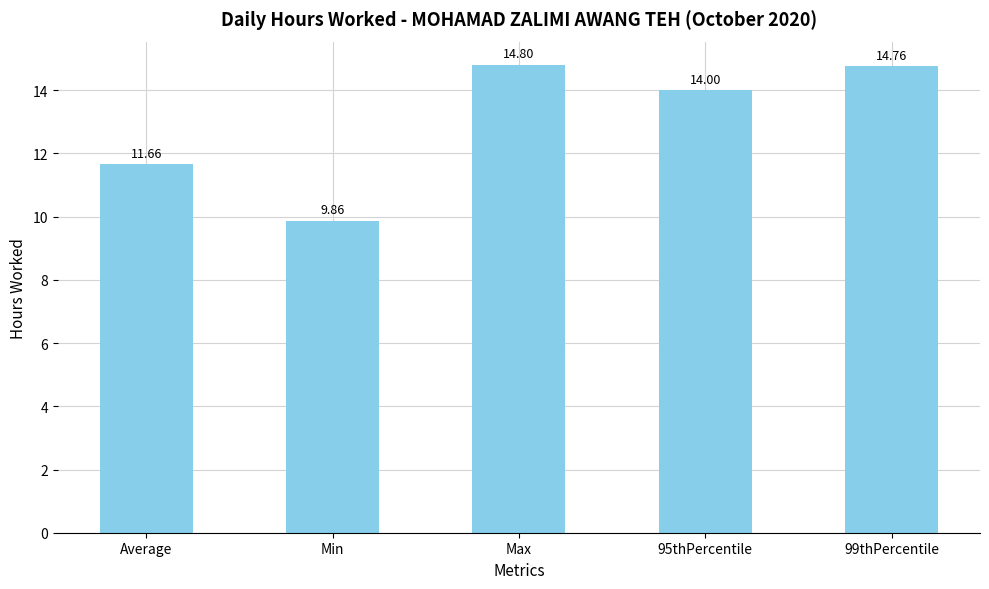

Are the bars grouped side by side (vs. stacked)?

No